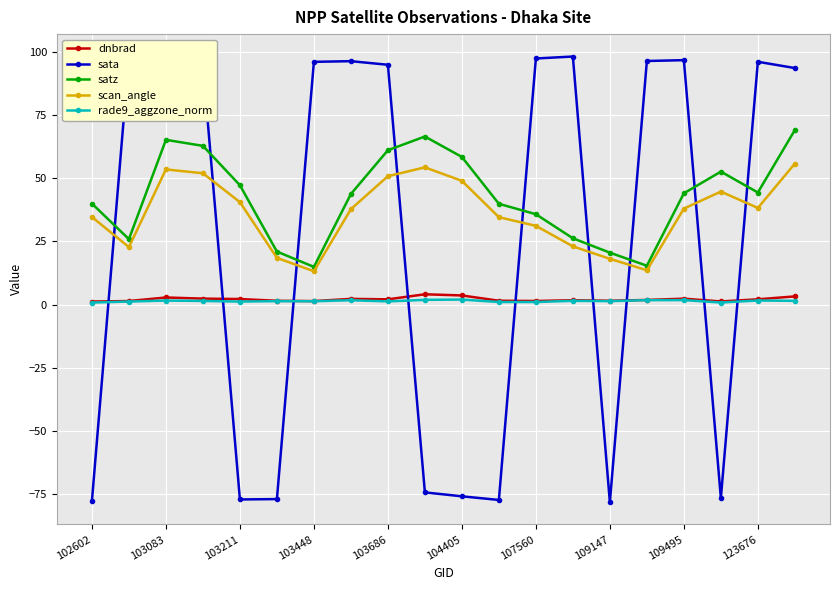

True or false: scan_angle has a value of 34.7 at 102602.

True